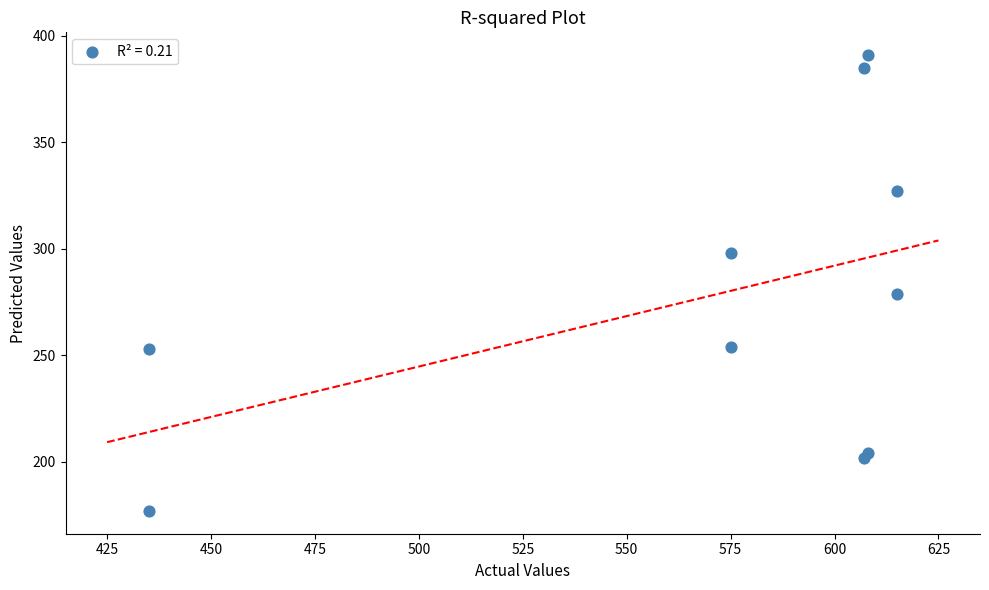

What Y value in the scatter plot is closest to 284?

279